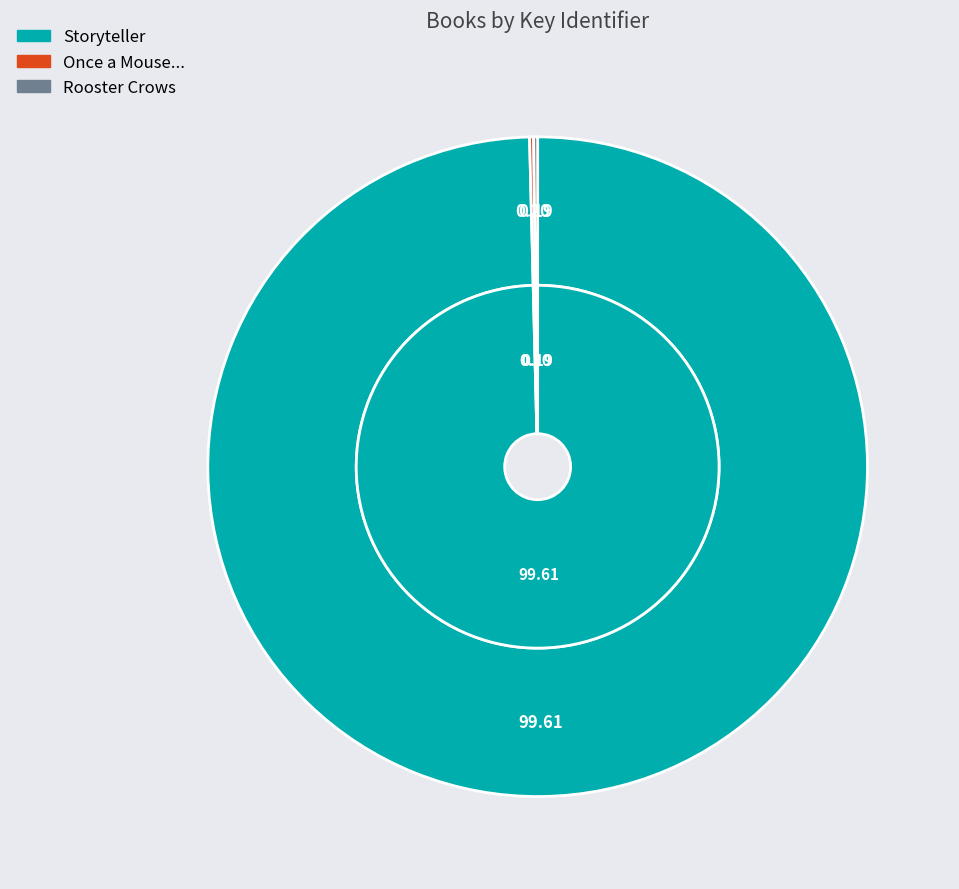

How many segments does this pie chart have?

3